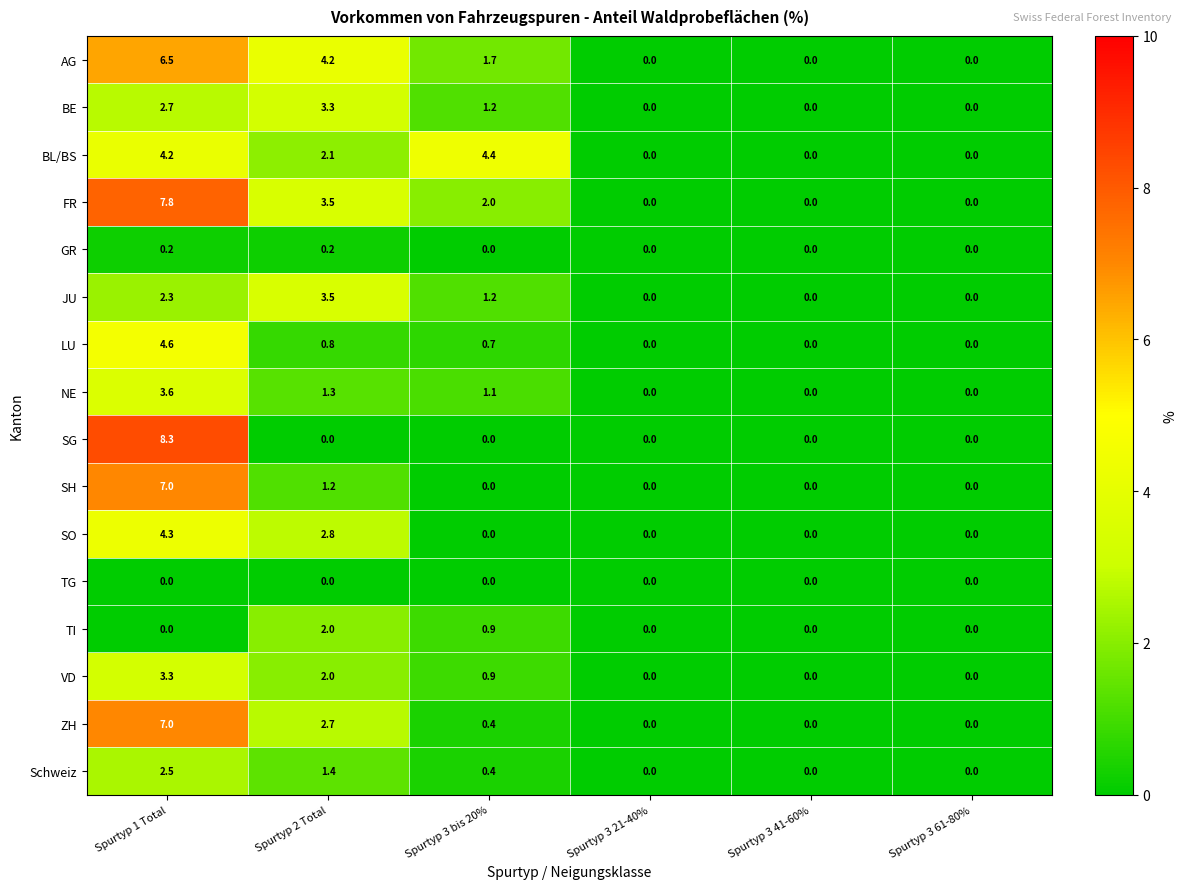

Which series has the widest spread of values?

SG